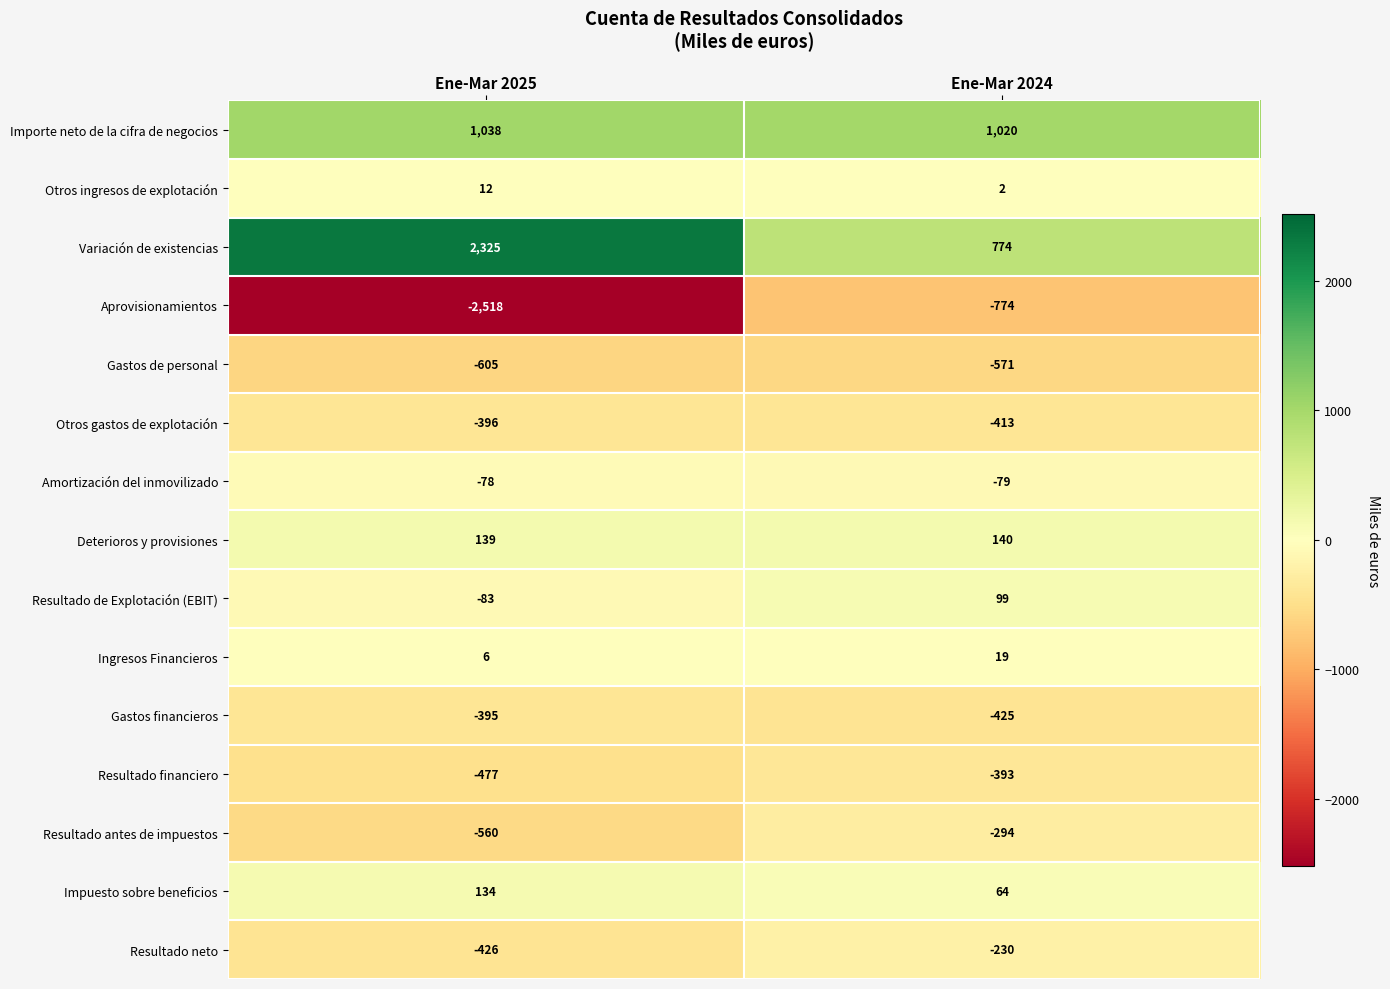

List the series in order of their peak value, highest first.

Variación de existencias, Importe neto de la cifra de negocios, Deterioros y provisiones, Impuesto sobre beneficios, Resultado de Explotación (EBIT), Ingresos Financieros, Otros ingresos de explotación, Amortización del inmovilizado, Resultado neto, Resultado antes de impuestos, Resultado financiero, Gastos financieros, Otros gastos de explotación, Gastos de personal, Aprovisionamientos